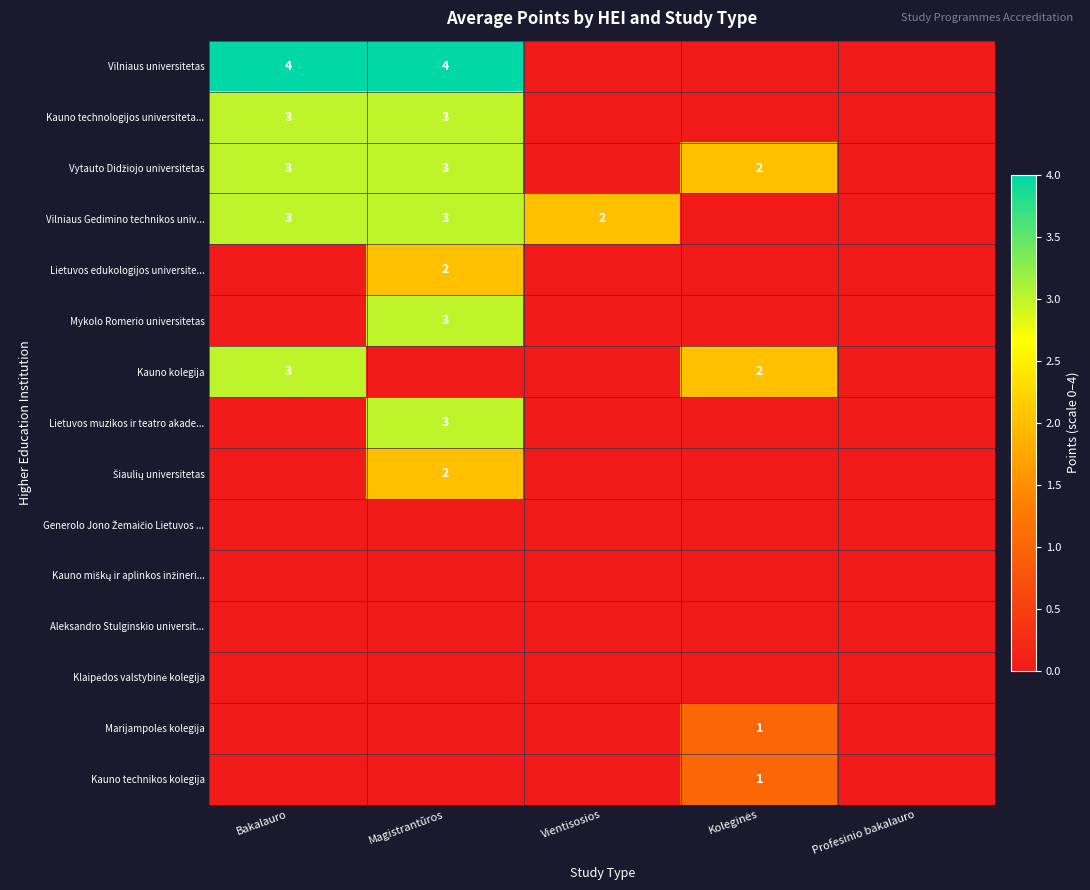

Rank the series by their maximum value, from lowest to highest.

Generolo Jono Žemaičio Lietuvos ..., Kauno miškų ir aplinkos inžineri..., Aleksandro Stulginskio universit..., Klaipėdos valstybinė kolegija, Marijampolės kolegija, Kauno technikos kolegija, Lietuvos edukologijos universite..., Šiaulių universitetas, Kauno technologijos universiteta..., Vytauto Didžiojo universitetas, Vilniaus Gedimino technikos univ..., Mykolo Romerio universitetas, Kauno kolegija, Lietuvos muzikos ir teatro akade..., Vilniaus universitetas